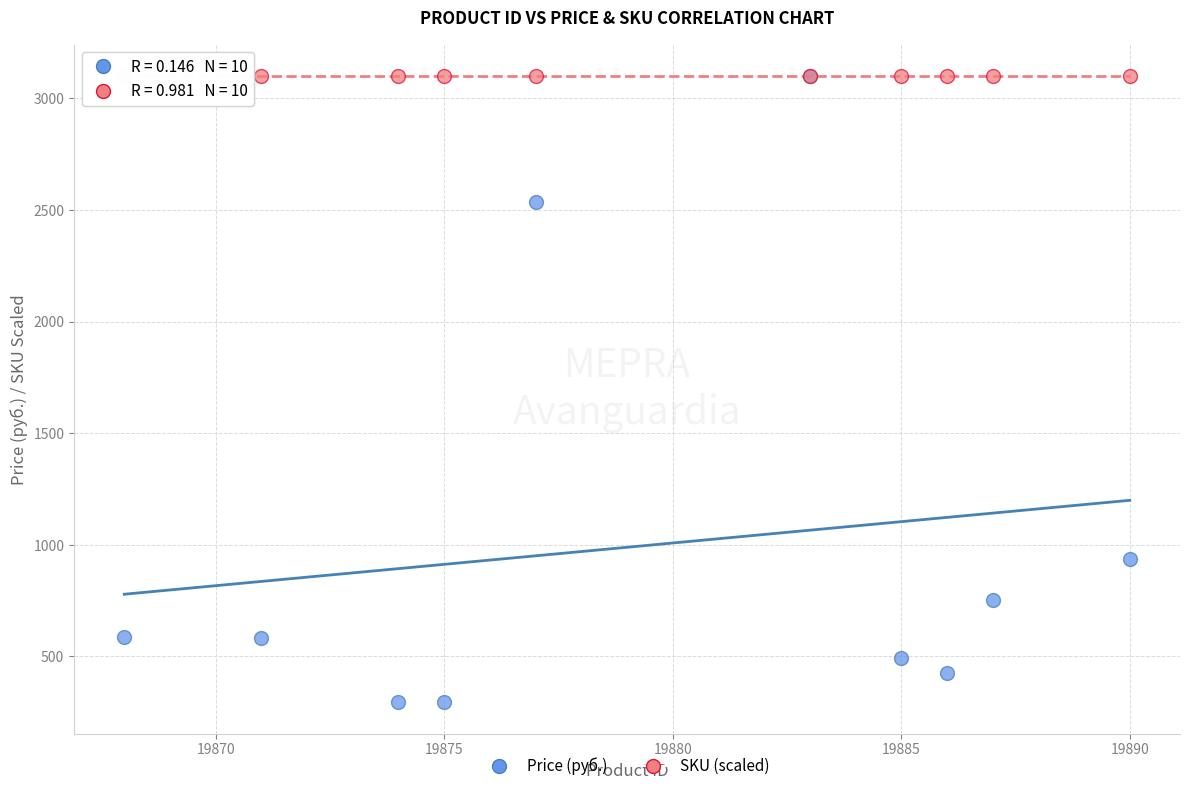

In the Price (руб.) series, what Y value is closest to 1698?

938.4